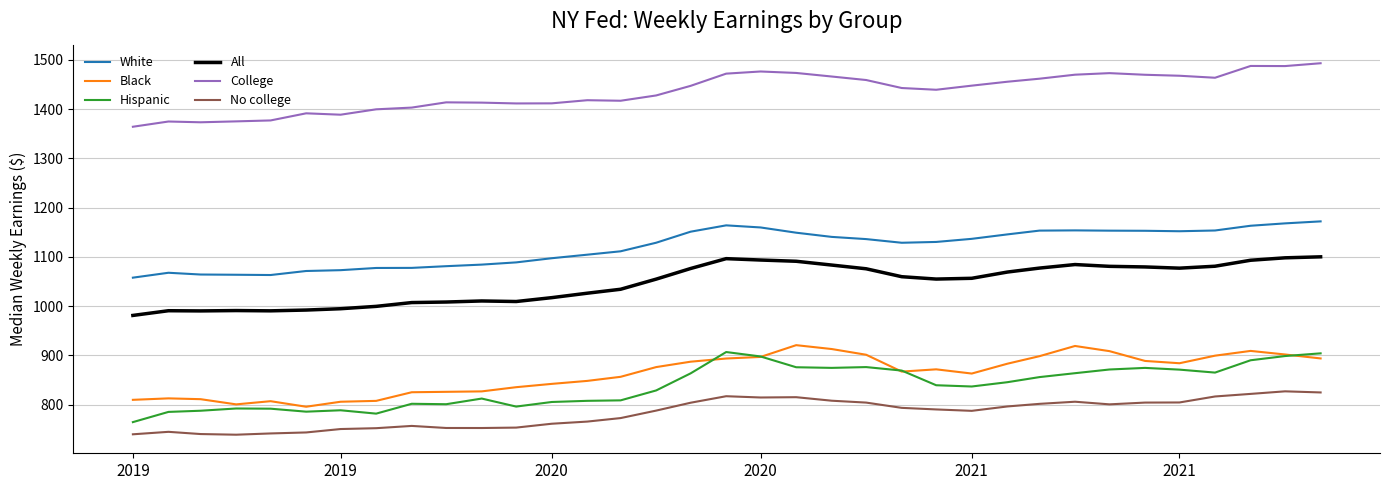

What is the maximum value shown in the chart?

1492.9